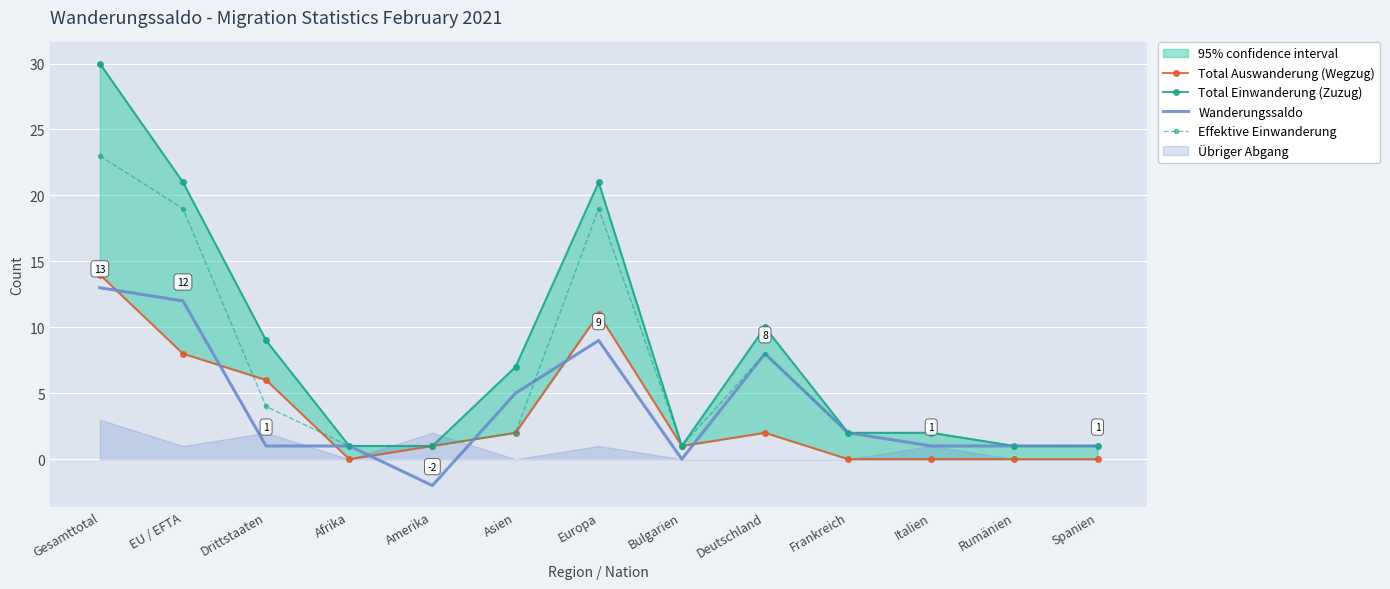

Reading right to left, what are all the values shown in this chart?

Total Auswanderung (Wegzug): 0	0	0	0	2	1	11	2	1	0	6	8	14
Total Einwanderung (Zuzug): 1	1	2	2	10	1	21	7	1	1	9	21	30
Wanderungssaldo: 1	1	1	2	8	0	9	5	-2	1	1	12	13
Effektive Einwanderung: 1	1	2	2	8	1	19	2	1	1	4	19	23